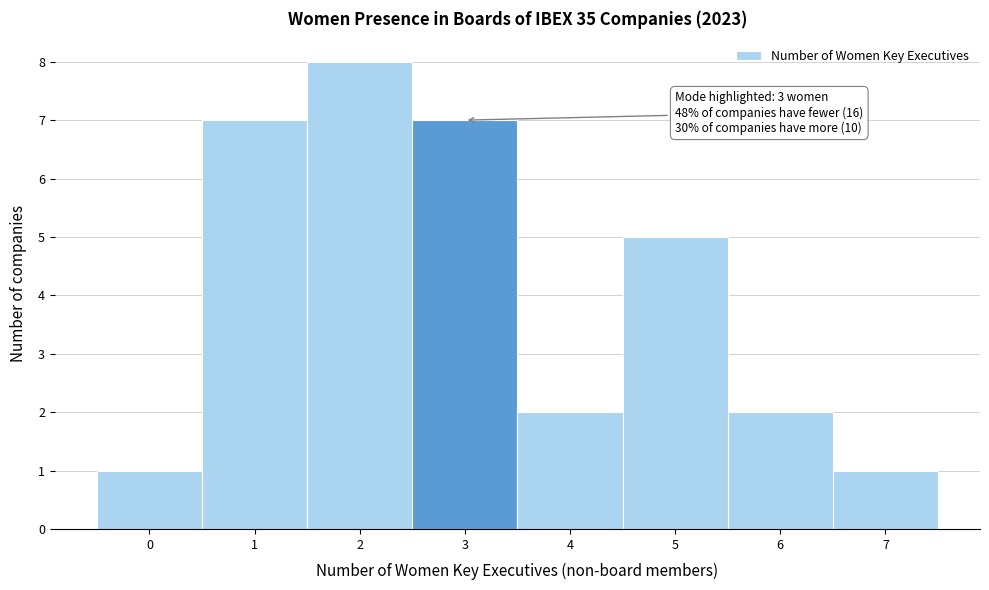

Over which range of the x-axis is the bar tallest?

1.5 to 2.5